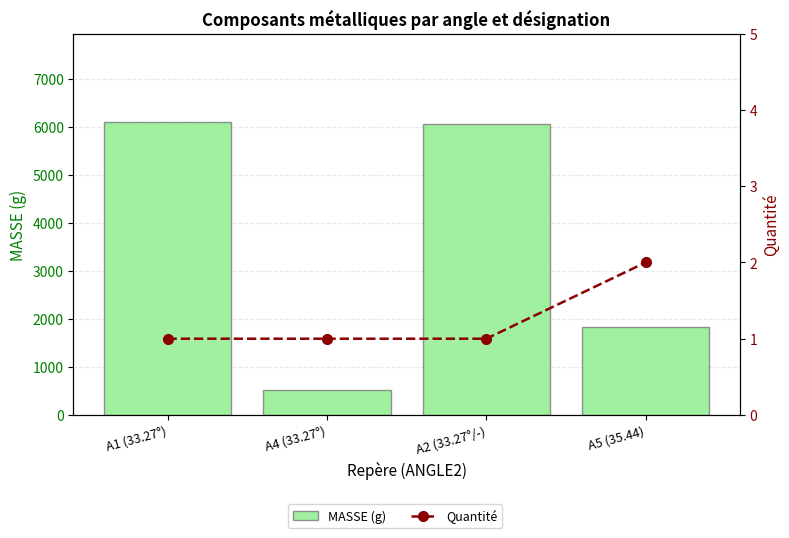

Where is MASSE (g) nearest to the value 3312?

A5 (35.44)